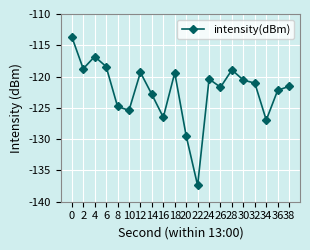

Which category has the lowest value across all series?

22